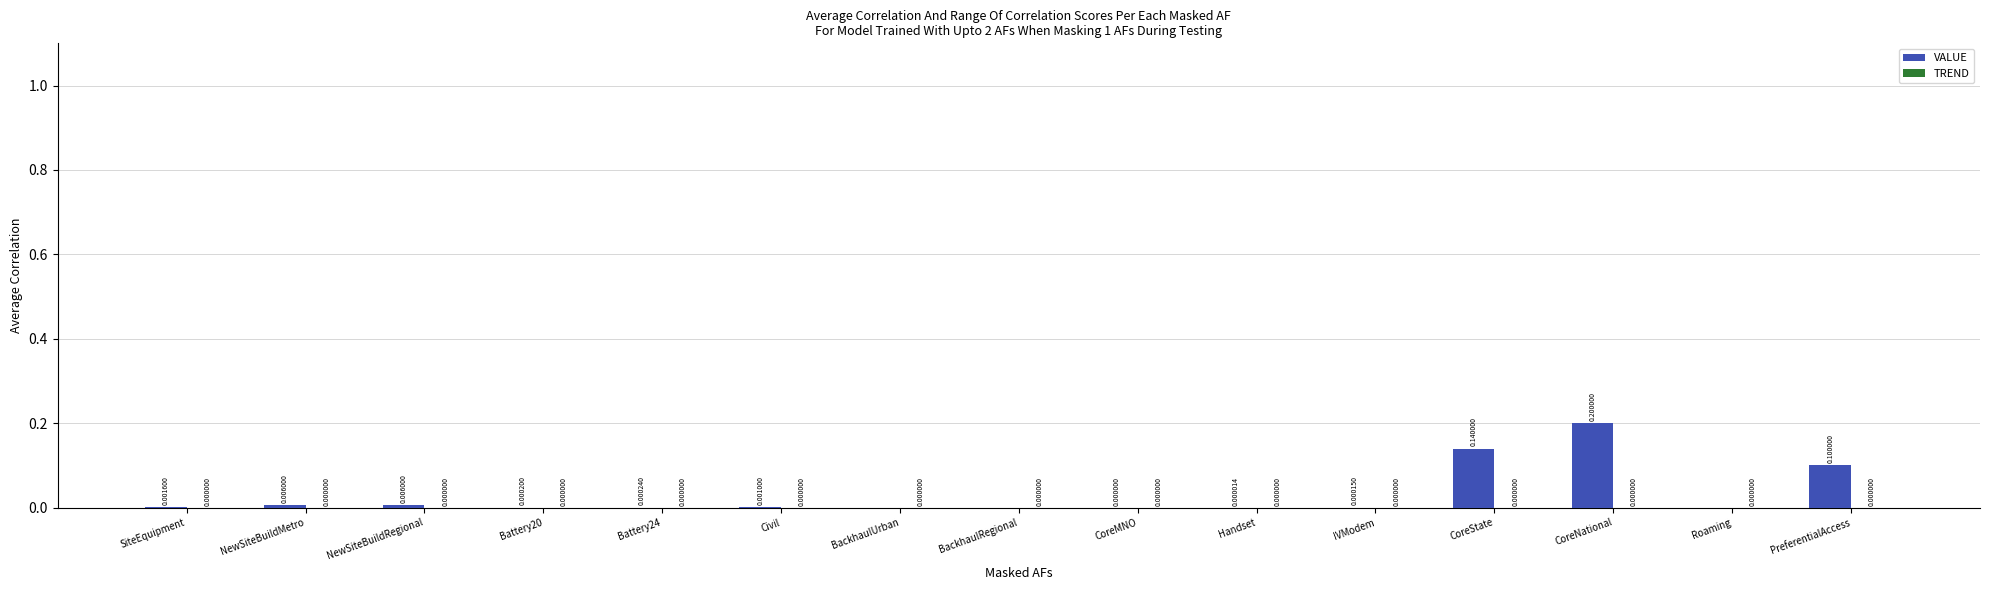

What is the change in value from NewSiteBuildMetro to CoreNational?

+0.2